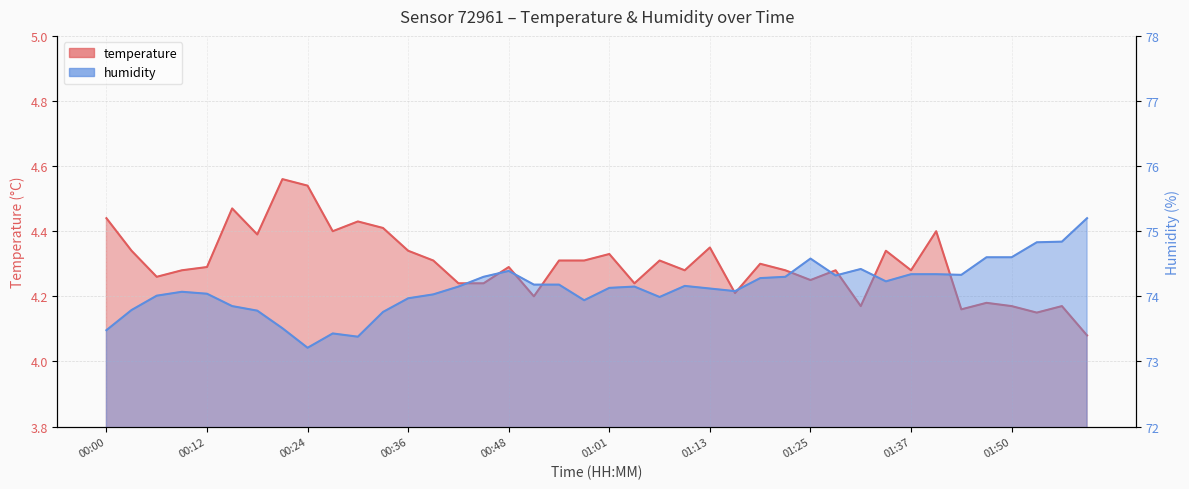

Which series has the largest total across all categories?

humidity